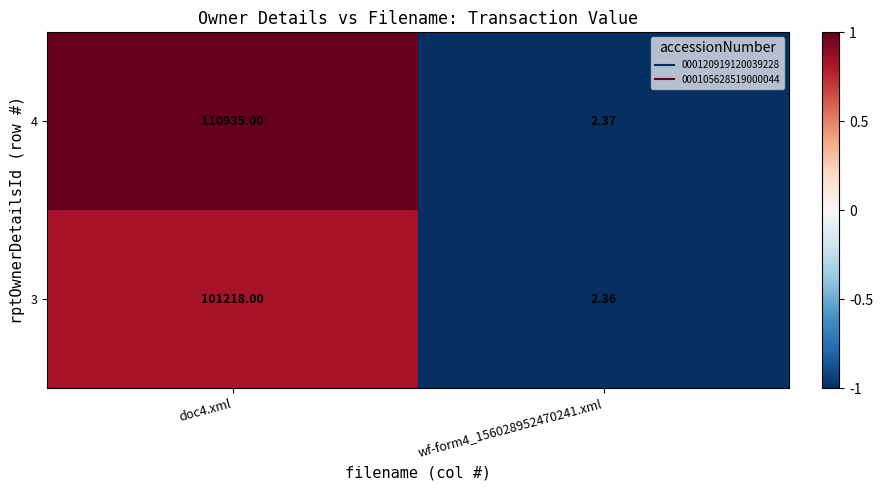

Is the value of 4 at wf-form4_156028952470241.xml greater than the value of 3 at doc4.xml?

No